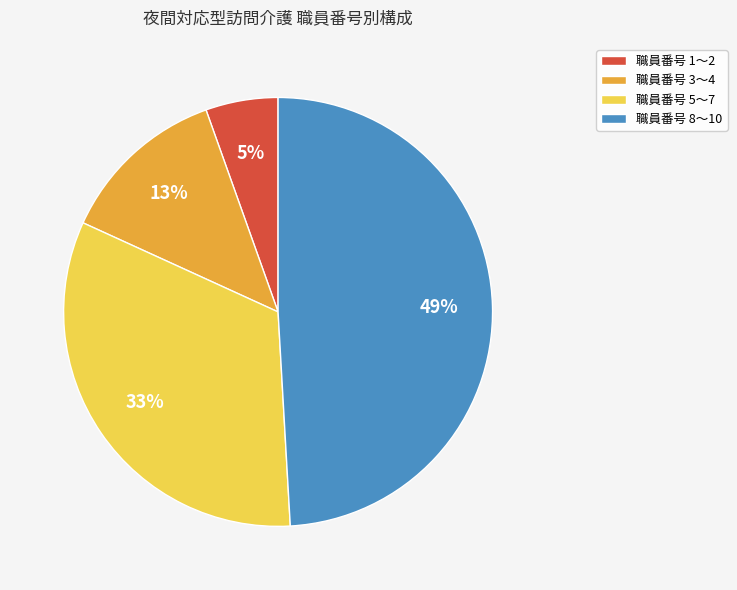

To the nearest percent, what is the difference between the largest and smallest slice percentages?

44%